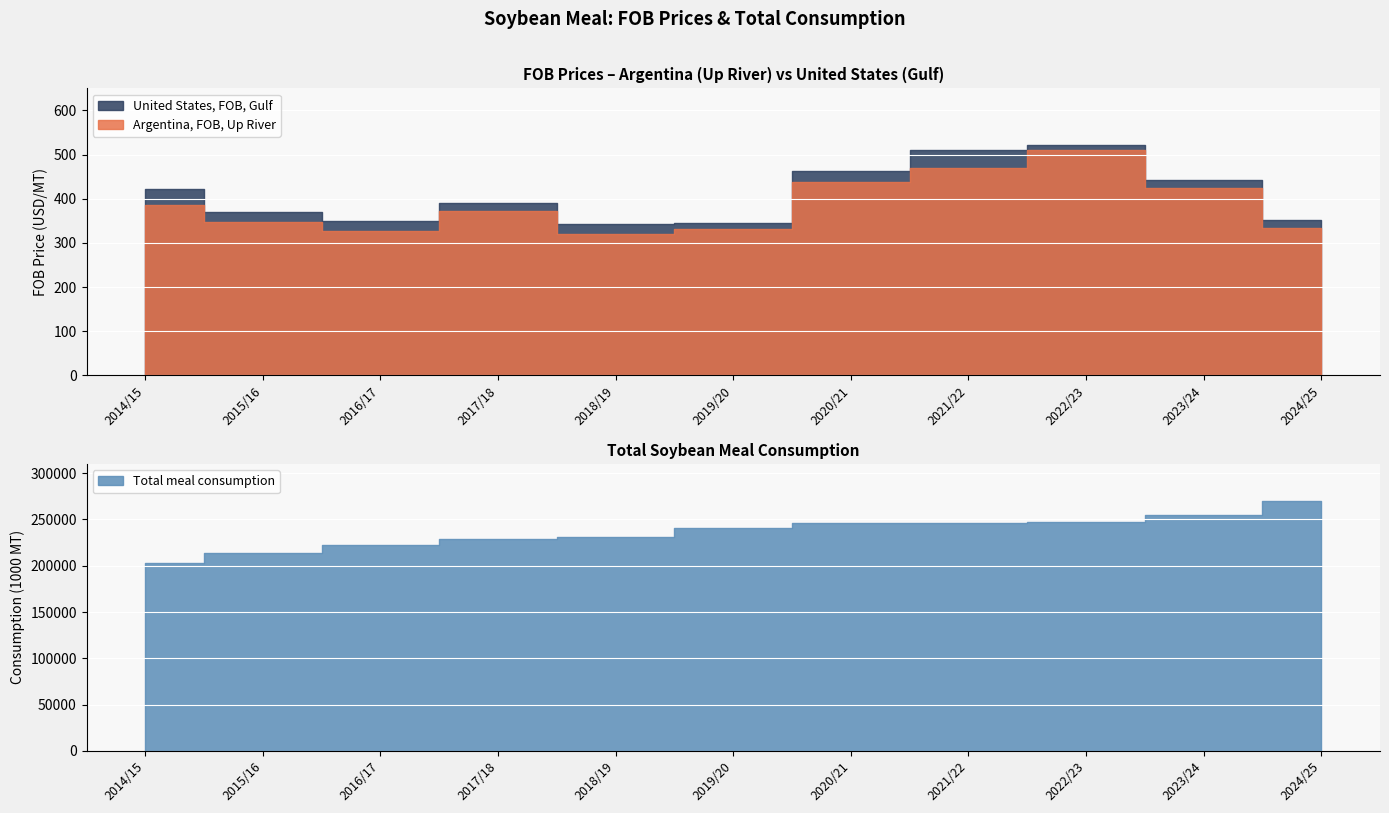

True or false: United States, FOB, Gulf has a value of 203.0 at 2020/21.

False